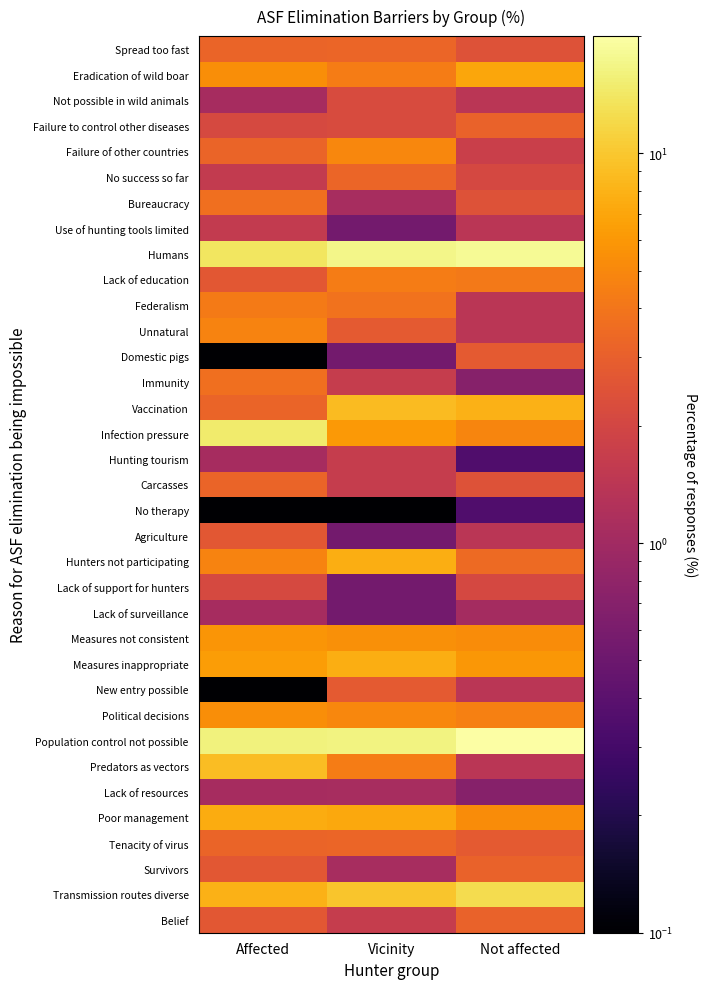

What is the spread (max minus min) of values at Vicinity?

17.0